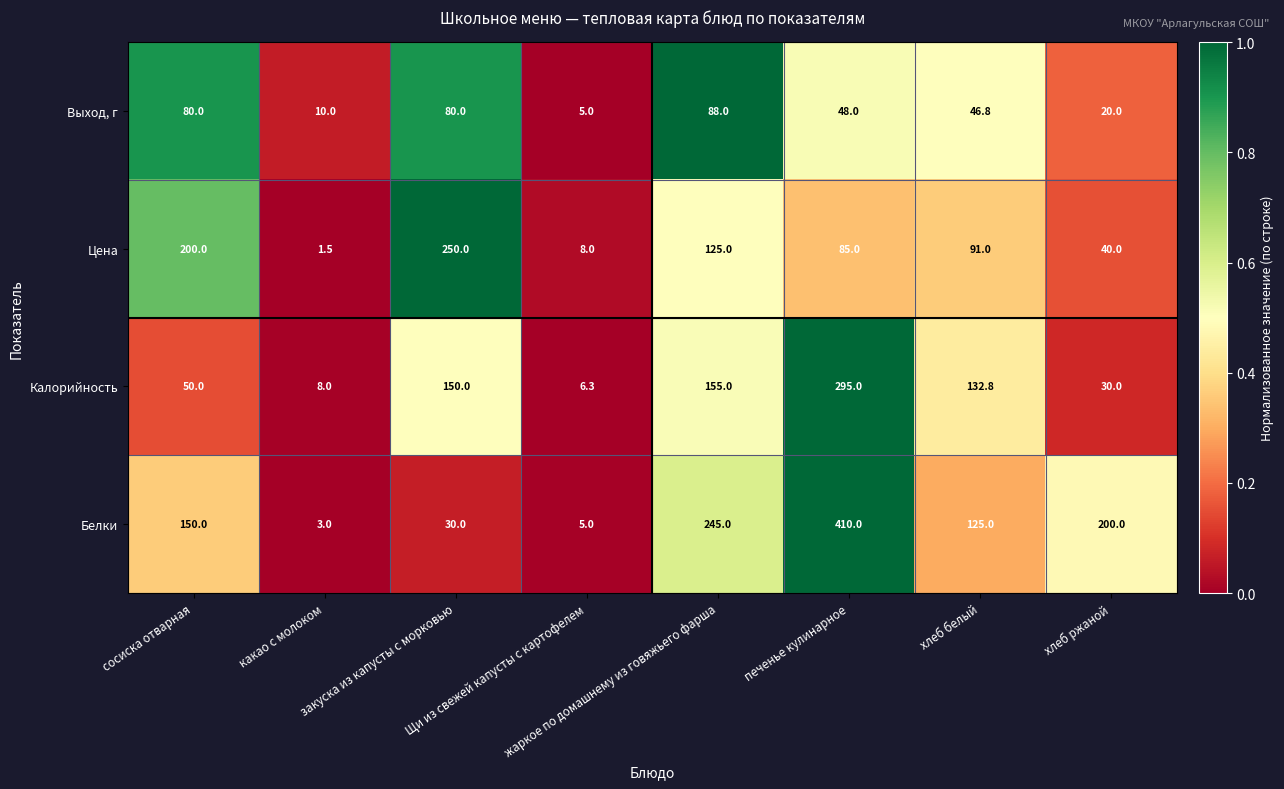

How many categories are shown in the chart?

8